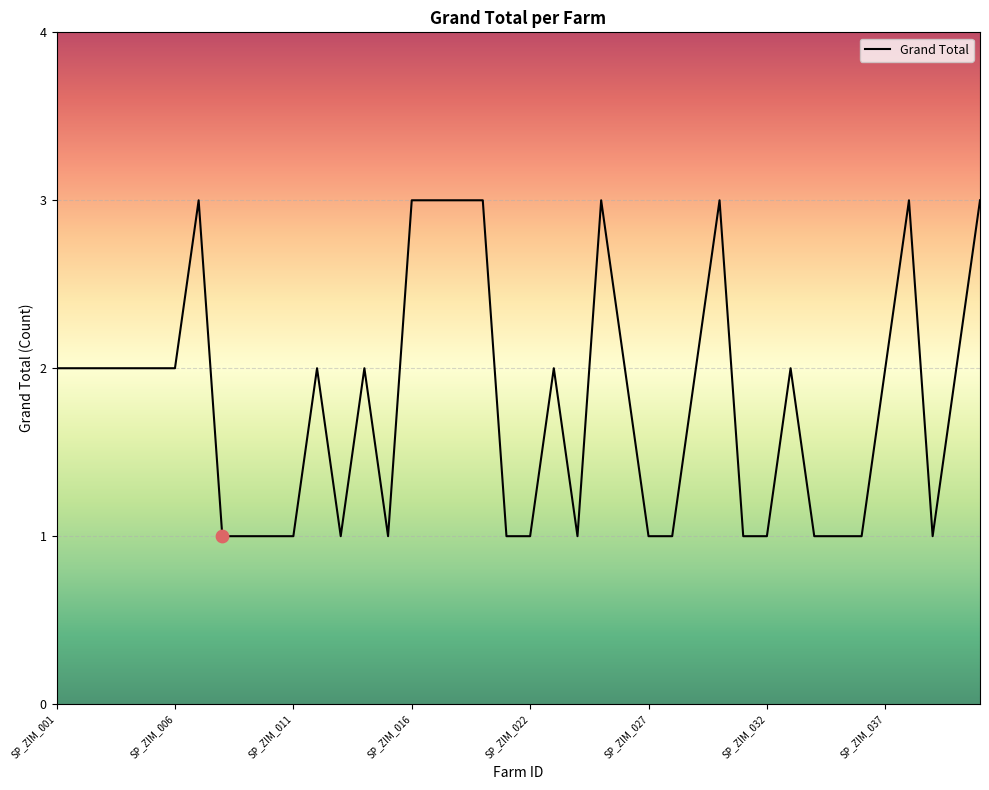

What is the greatest value displayed?

3